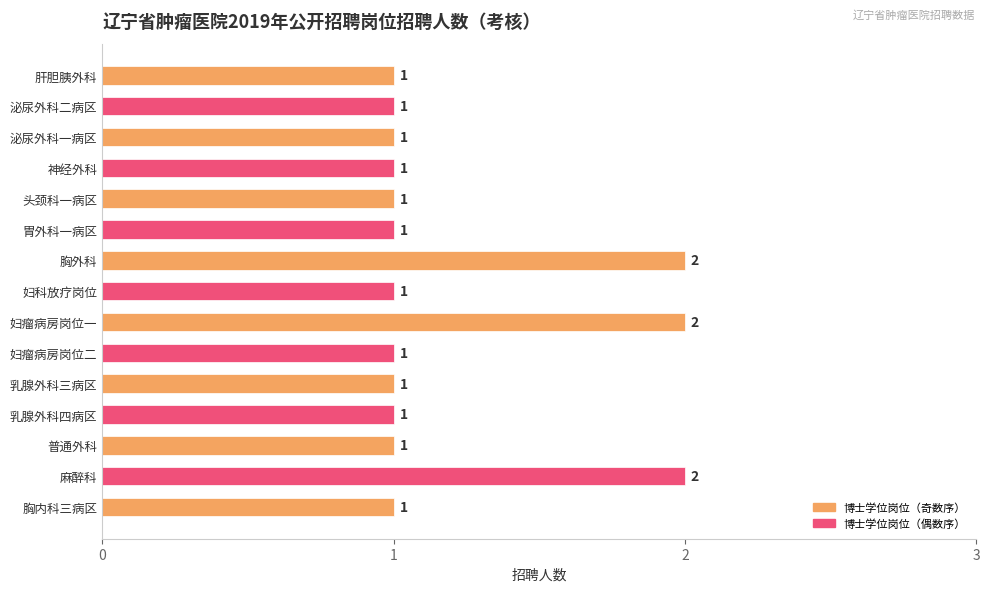

The value at 肝胆胰外科 is 2. True or false?

False